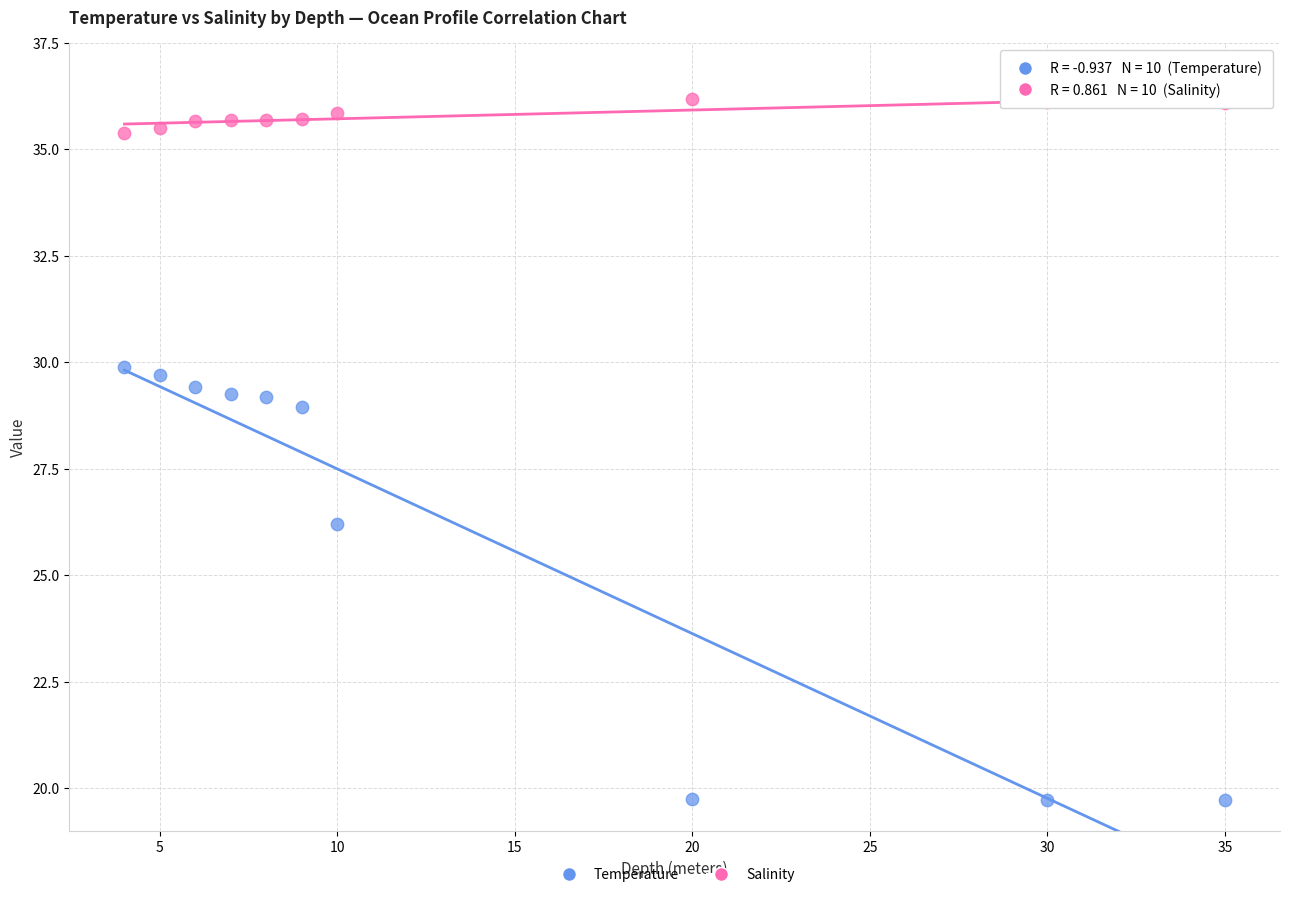

Which series has the largest Y range (max minus min)?

Temperature